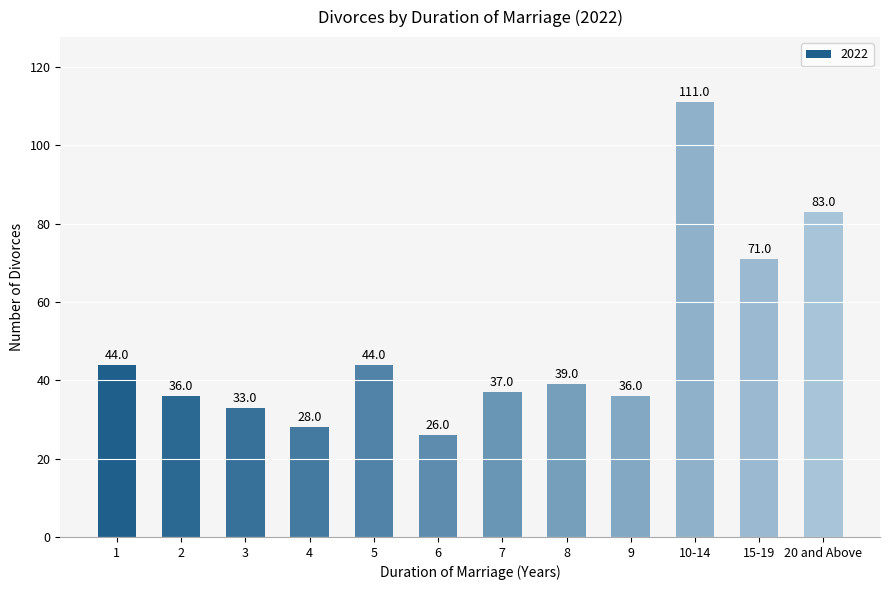

What is the difference between the values at 5 and 10-14?

67